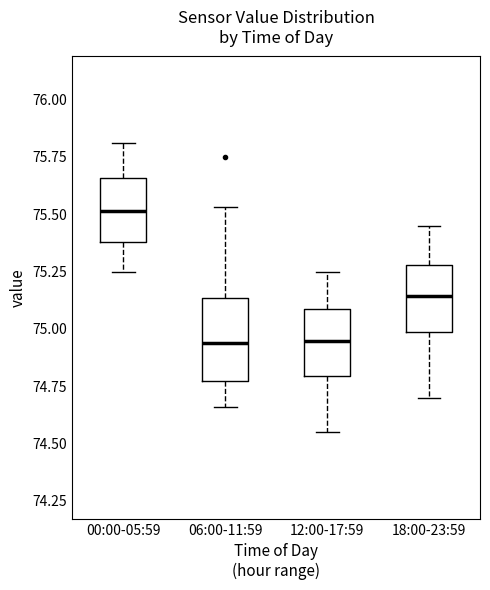

Comparing the boxes themselves (not the whiskers), which one is the tallest?

06:00-11:59